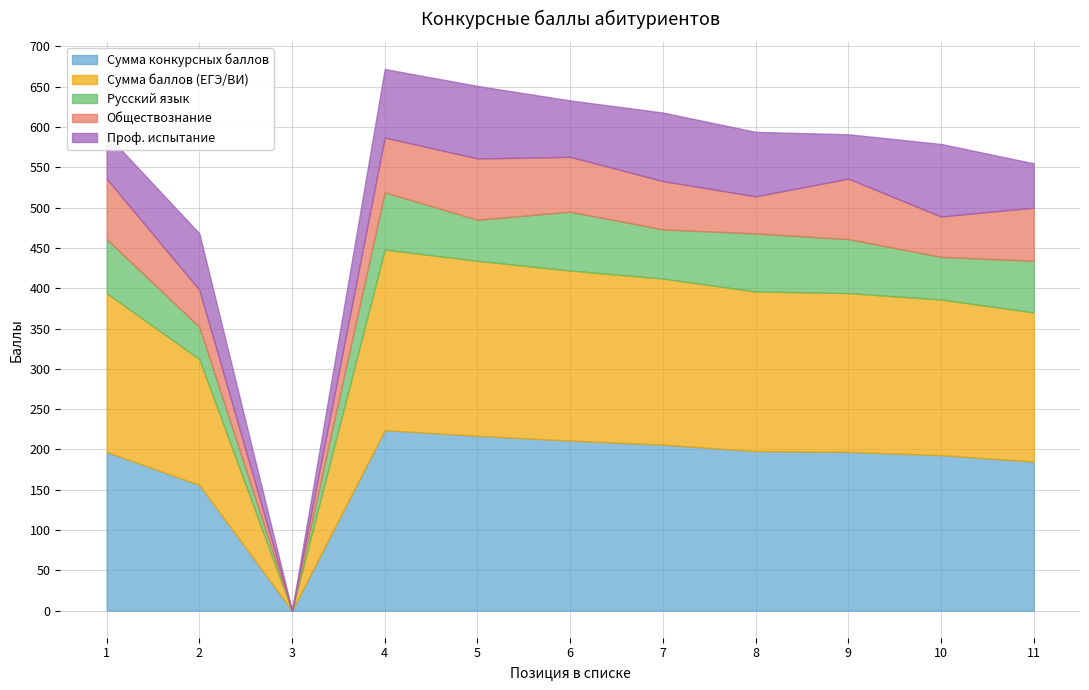

How many lines are shown in the chart?

5